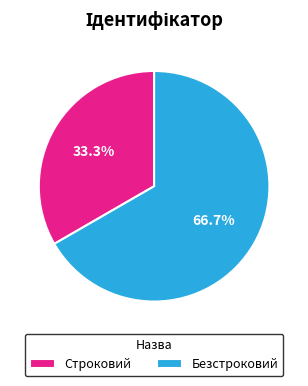

Is the sum of Безстроковий and Строковий greater than half?

Yes